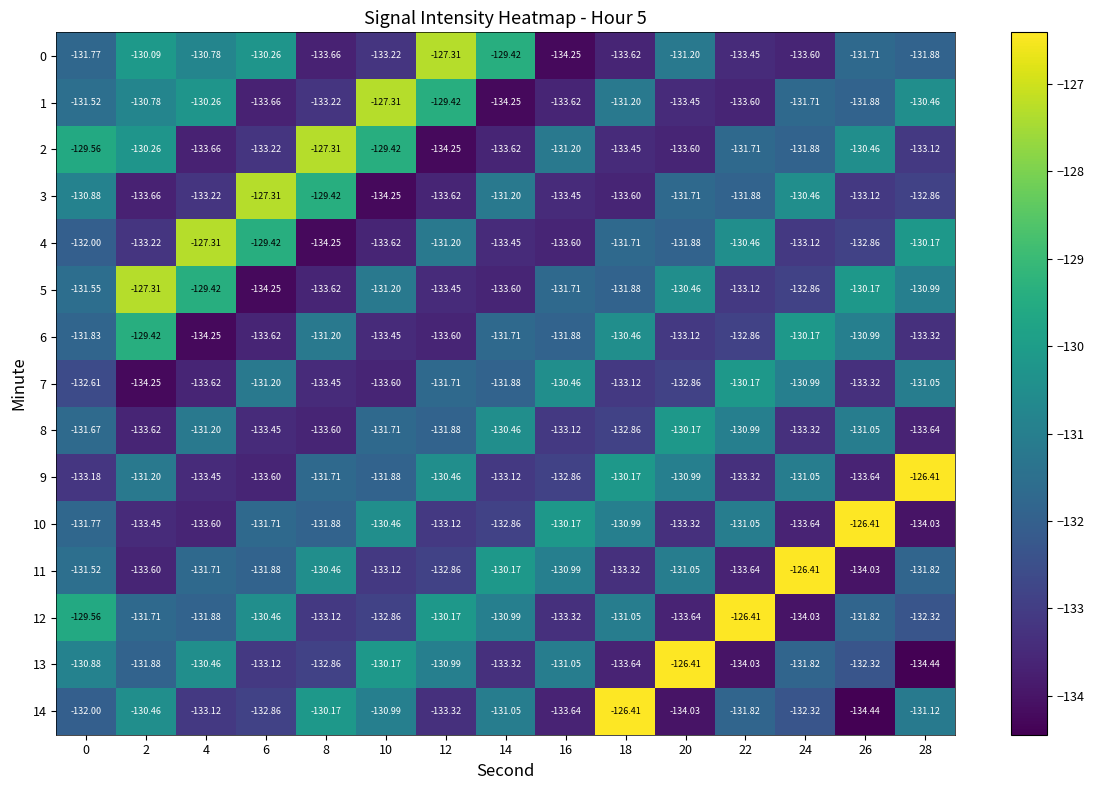

How many values in the 3 series are below -132?

8